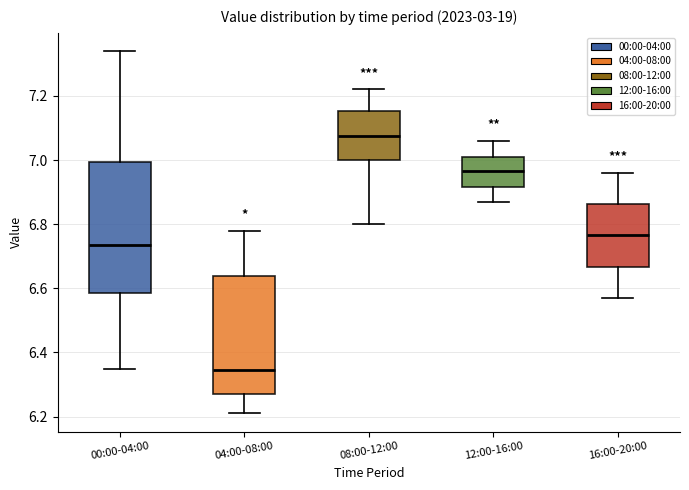

Which box's median line is the highest?

08:00-12:00